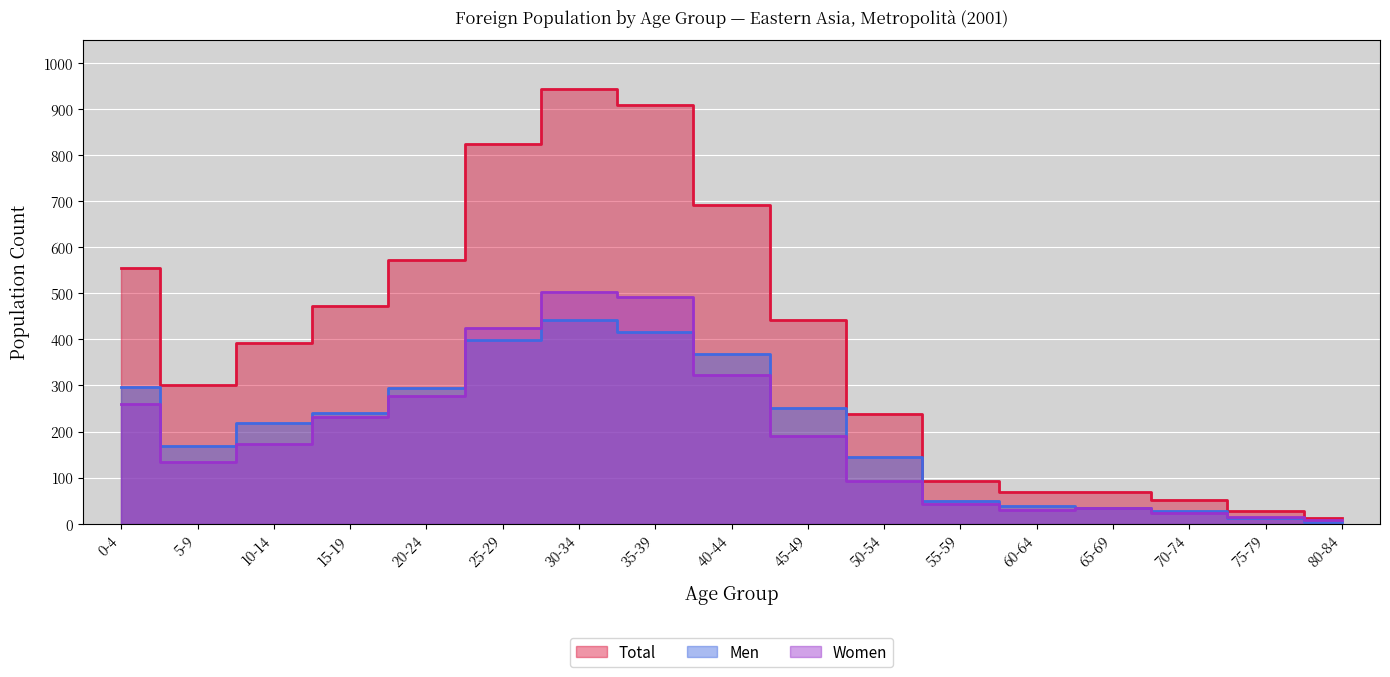

What are all the series names shown in the legend?

Men, Women, Total